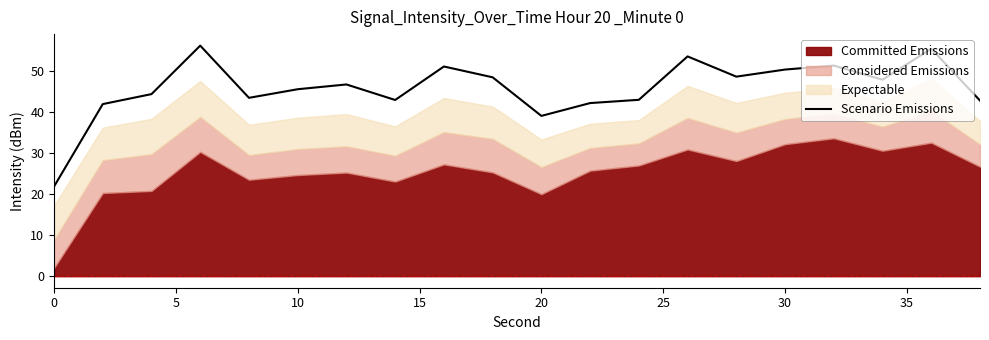

What is the difference between the maximum and minimum values?

34.3